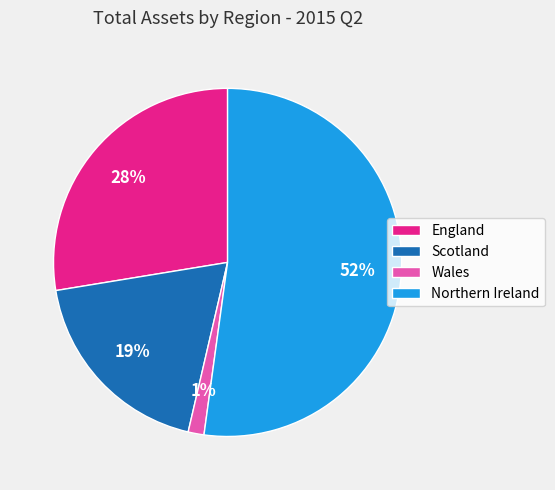

Is it true that Scotland is 19% of the pie?

True